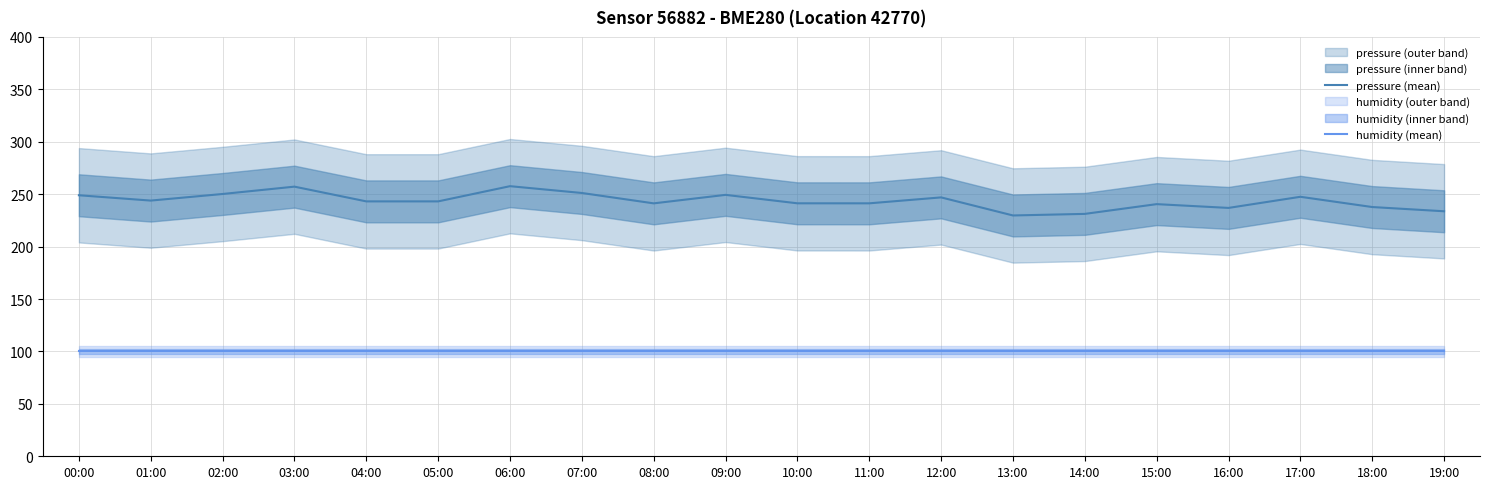

Is it true that humidity (mean) equals 100.0 at 01:00?

True